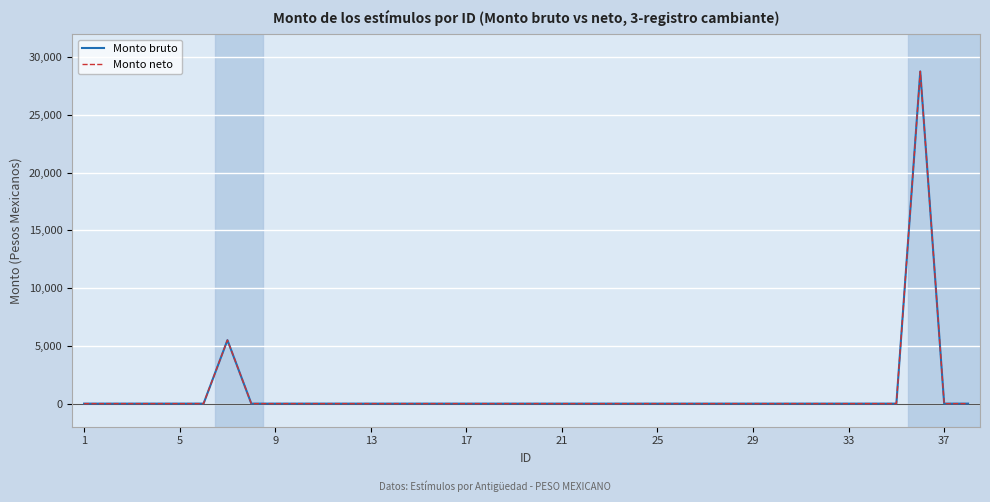

Is this an area chart (filled region under the line)?

No